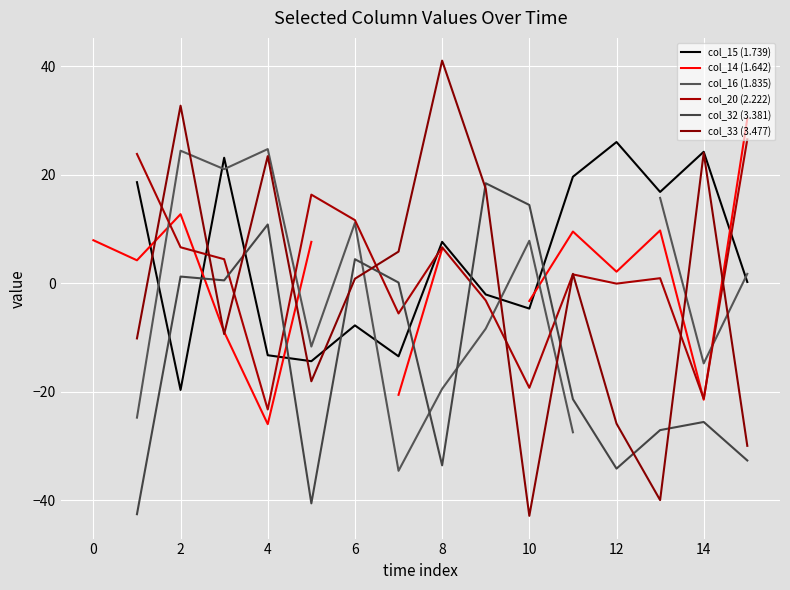

How many negative values does the col_15 (1.739) series have?

7